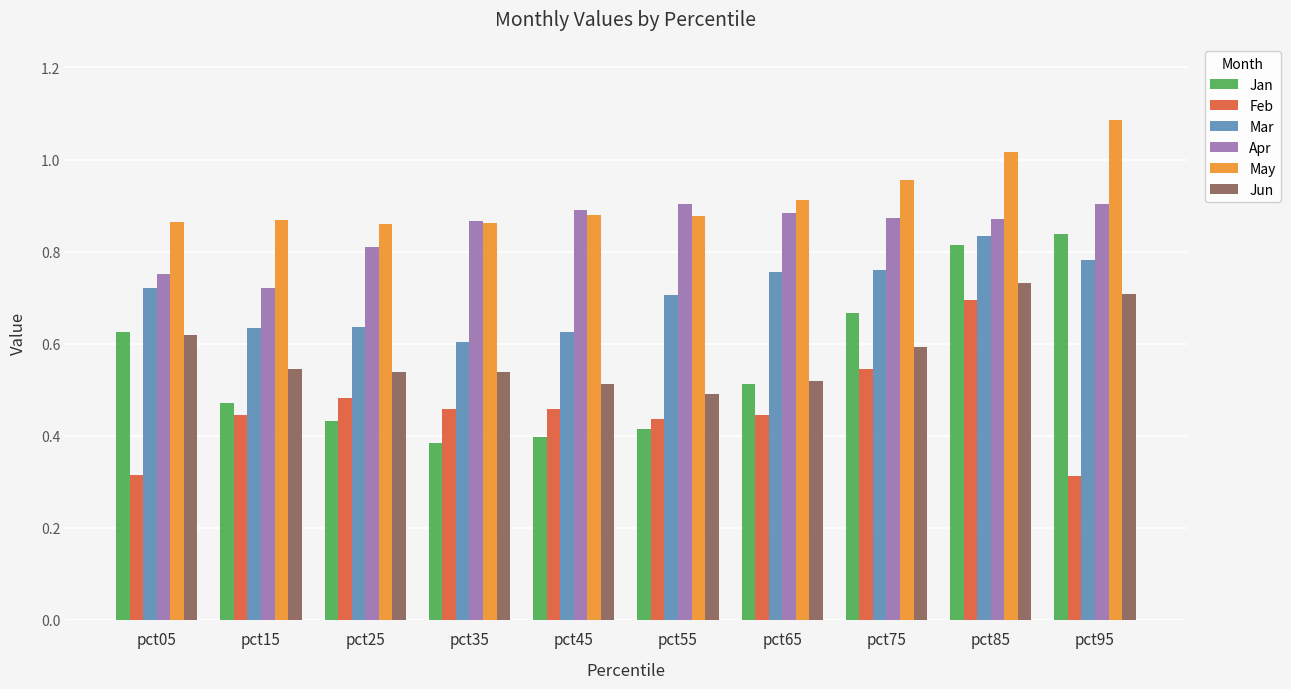

What is the sum of the Mar values at pct15 and pct65?

1.4